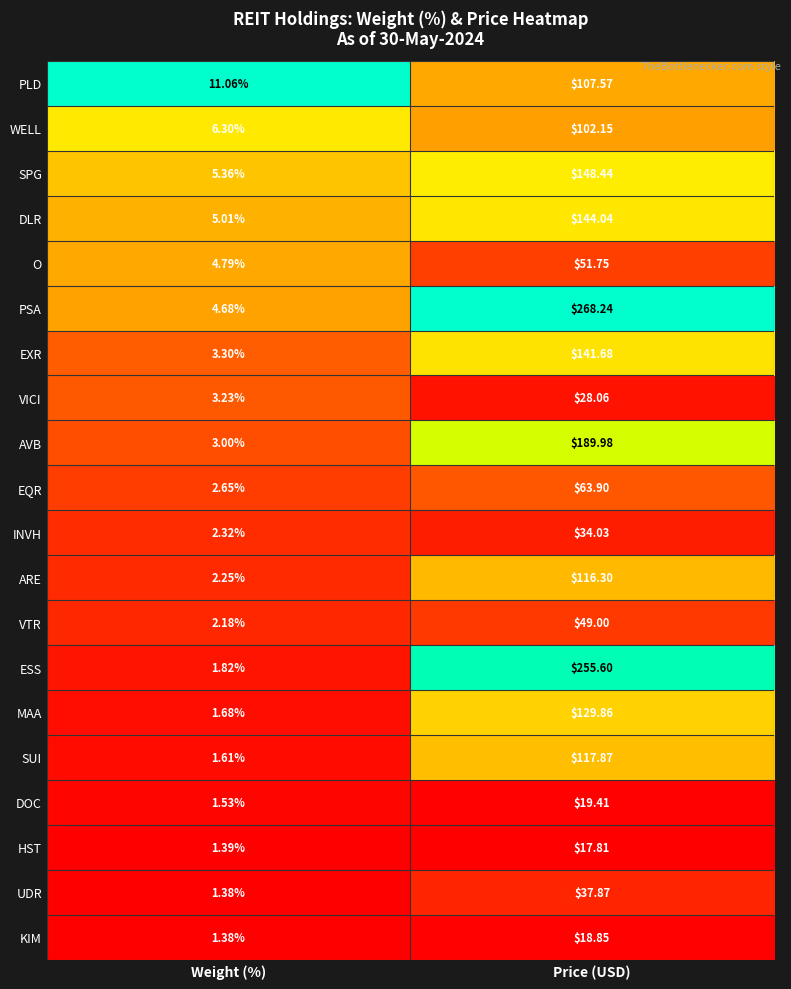

Which category has the highest value across all series?

Price (USD)